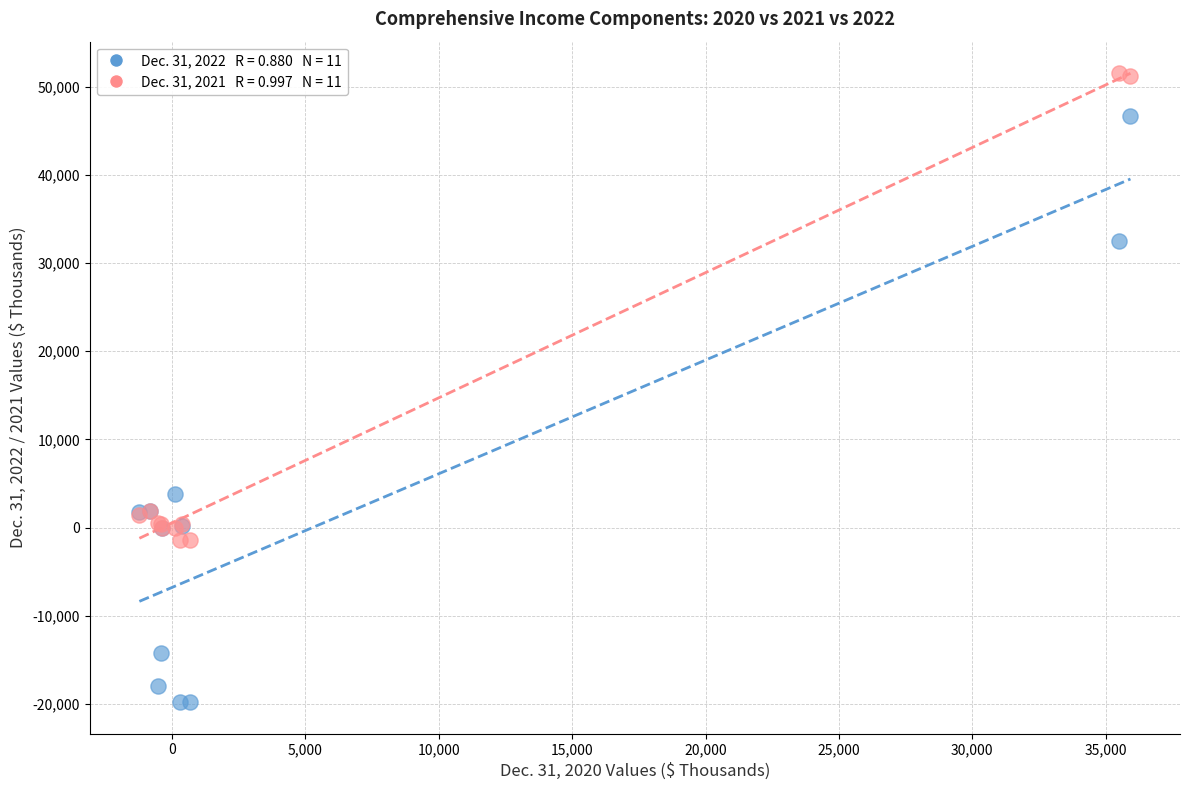

Across all series, what Y value is closest to 15876?

3767